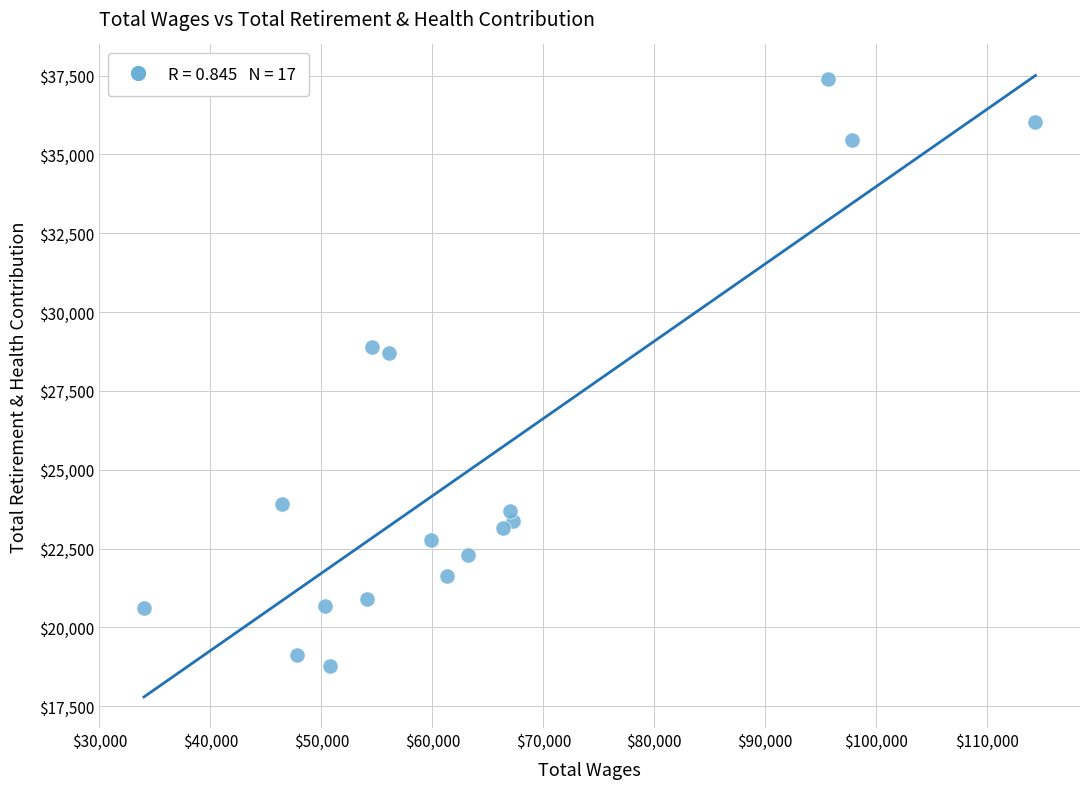

What is the range of Y values (max minus min)?

18627